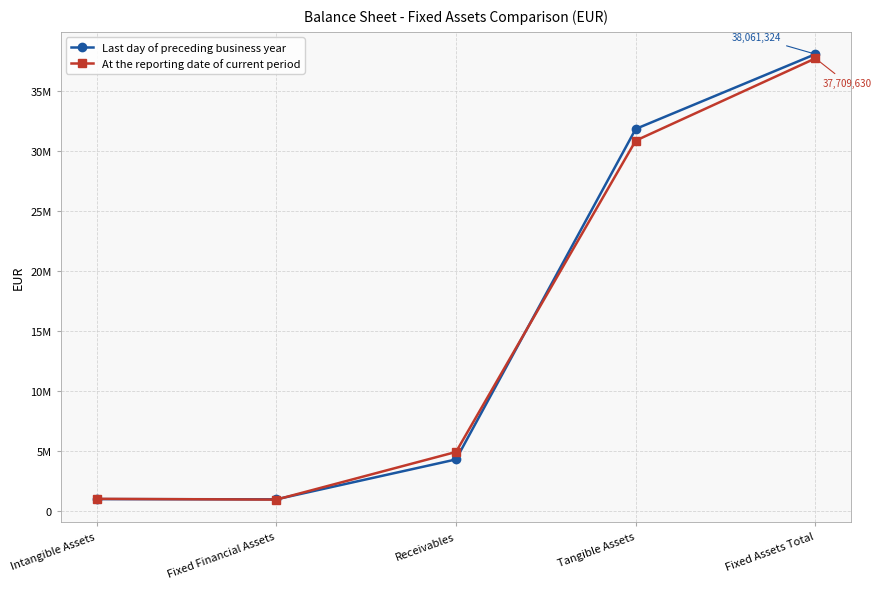

How many intersections are there between At the reporting date of current period and Last day of preceding business year?

3